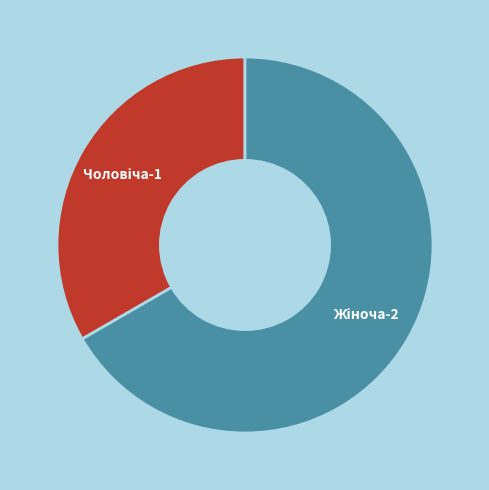

Is there any slice that represents more than half of the pie?

Yes